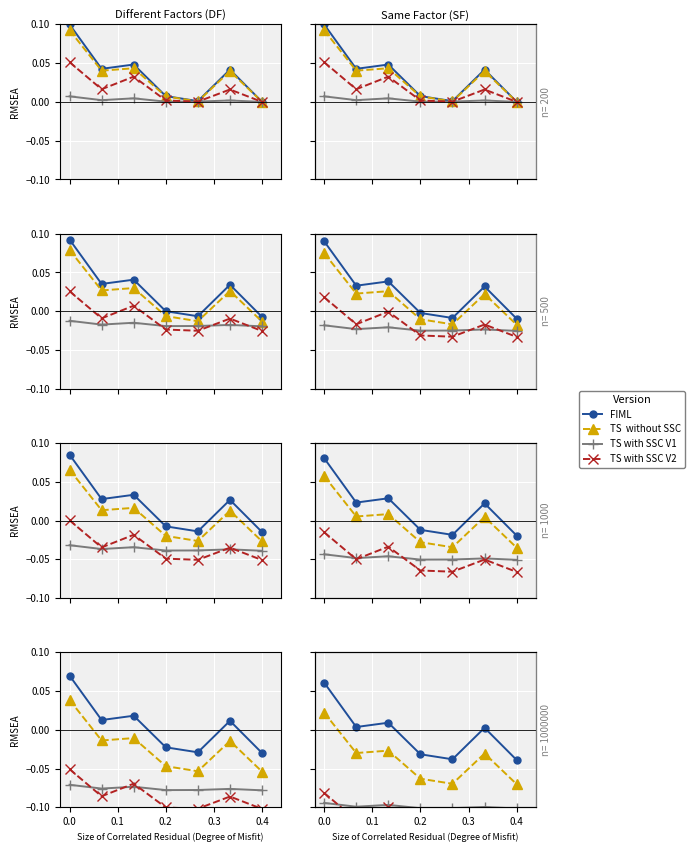

Which series has the widest spread of values?

FIML